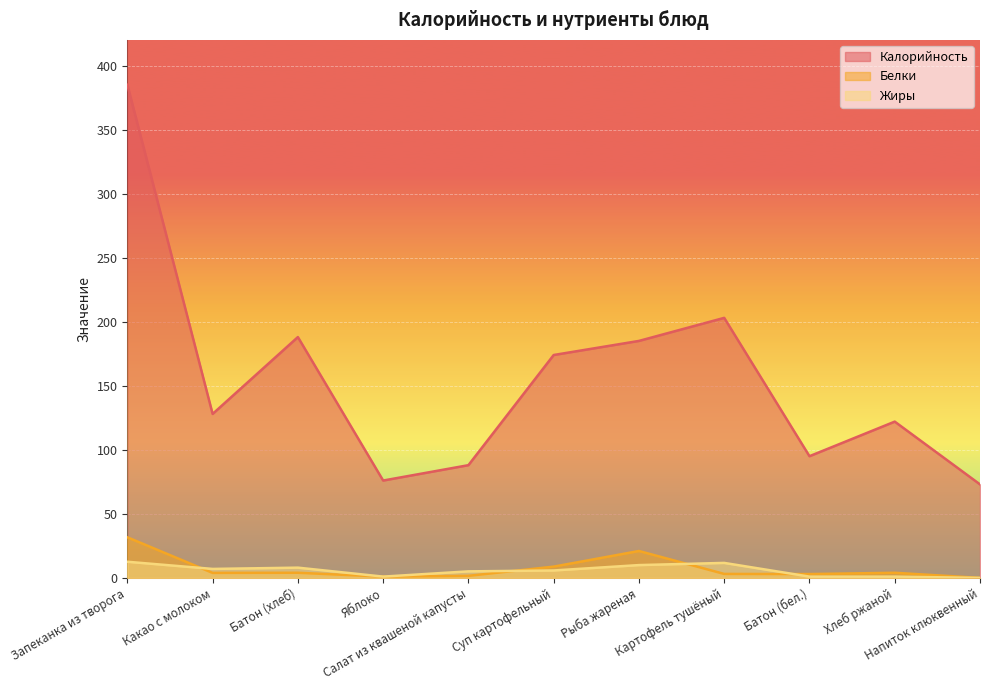

Reading left to right, list all the values displayed in this chart.

Калорийность: Запеканка из творога=385.0	Какао с молоком=128.0	Батон (хлеб)=188.0	Яблоко=76.0	Салат из квашеной капусты=88.0	Суп картофельный=174.0	Рыба жареная=185.0	Картофель тушёный=203.0	Батон (бел.)=95.0	Хлеб ржаной=122.0	Напиток клюквенный=73.0
Белки: Запеканка из творога=31.7	Какао с молоком=3.9	Батон (хлеб)=4.0	Яблоко=1.0	Салат из квашеной капусты=1.6	Суп картофельный=8.8	Рыба жареная=21.0	Картофель тушёный=3.1	Батон (бел.)=3.0	Хлеб ржаной=4.0	Напиток клюквенный=0.0
Жиры: Запеканка из творога=12.6	Какао с молоком=7.0	Батон (хлеб)=8.0	Яблоко=1.0	Салат из квашеной капусты=5.1	Суп картофельный=5.8	Рыба жареная=10.0	Картофель тушёный=11.7	Батон (бел.)=1.0	Хлеб ржаной=1.0	Напиток клюквенный=0.0